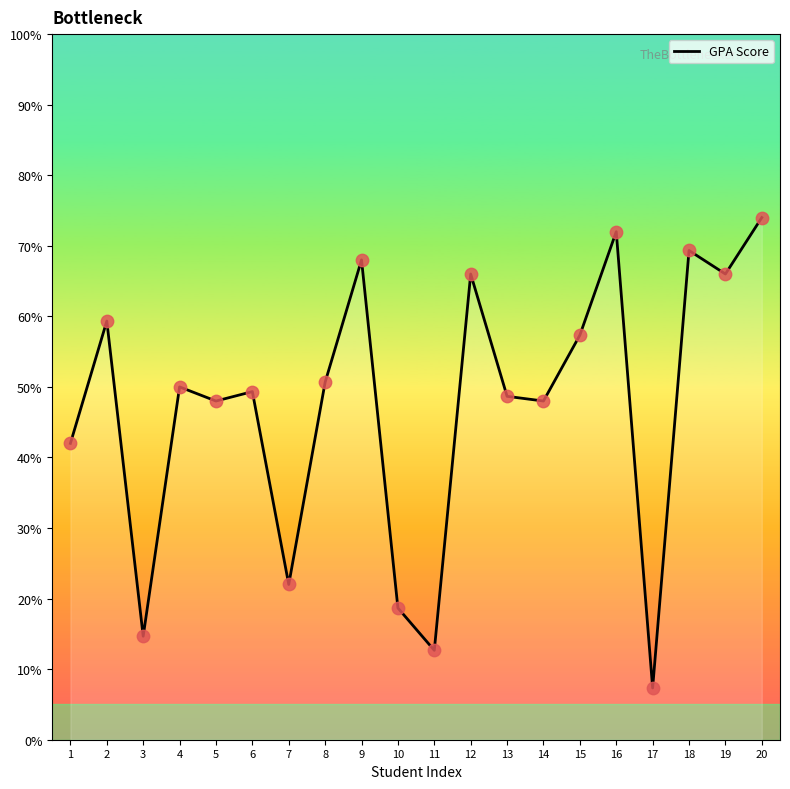

Between 2 and 1, which is larger?

2